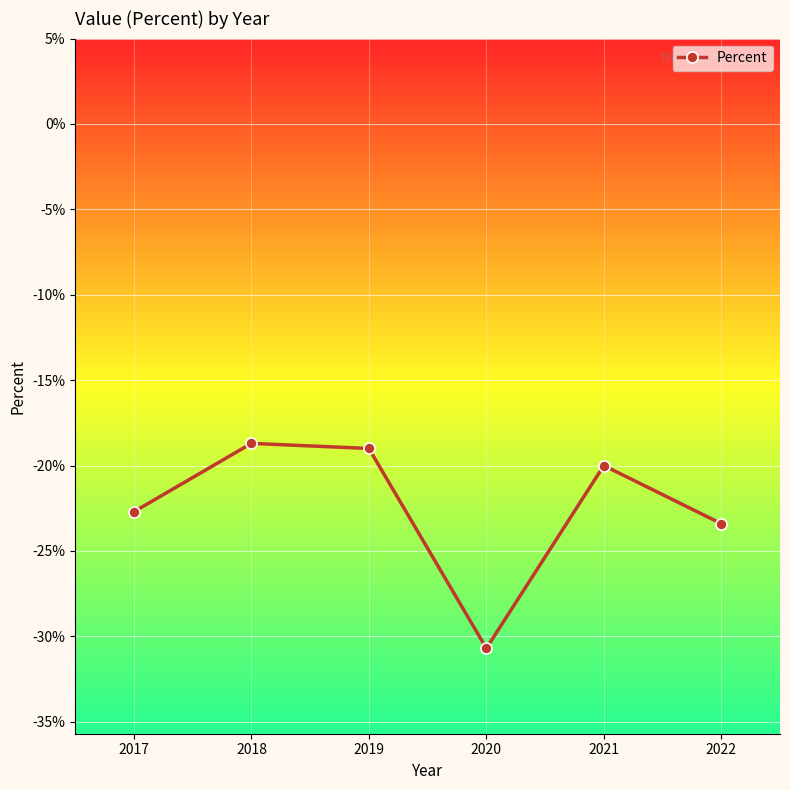

What is the difference between the maximum and minimum values?

12.0